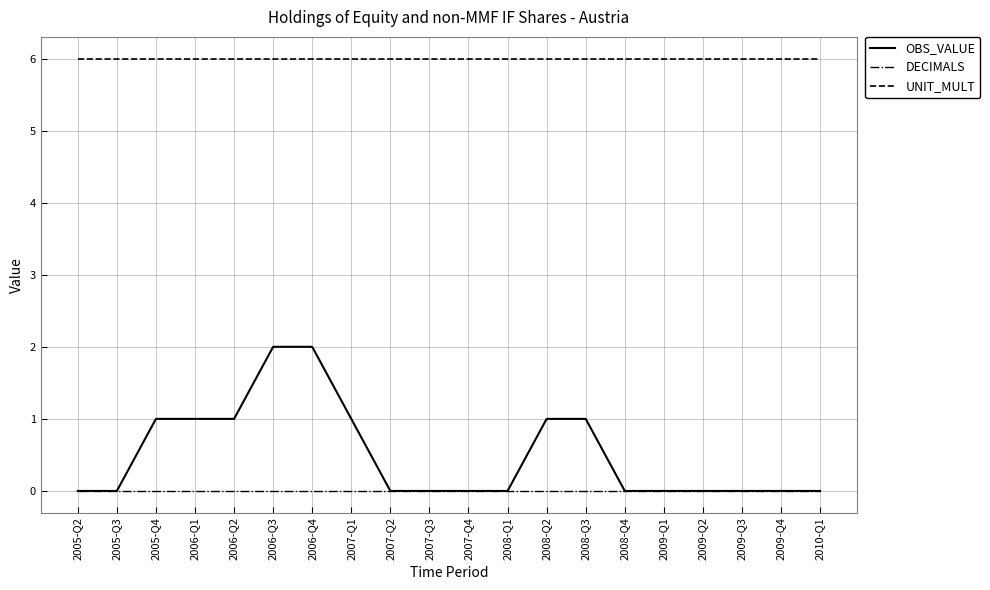

Which series has the largest total across all categories?

UNIT_MULT